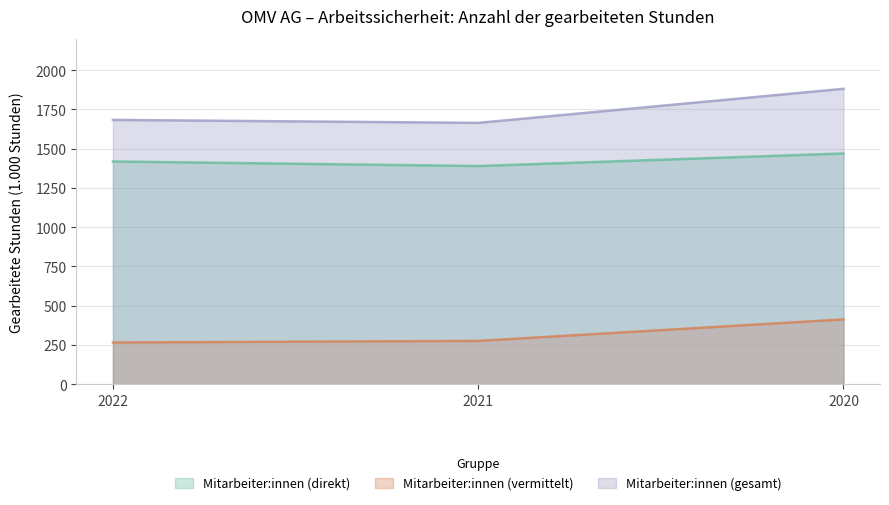

What is the spread (max minus min) of values at 2022?

1418